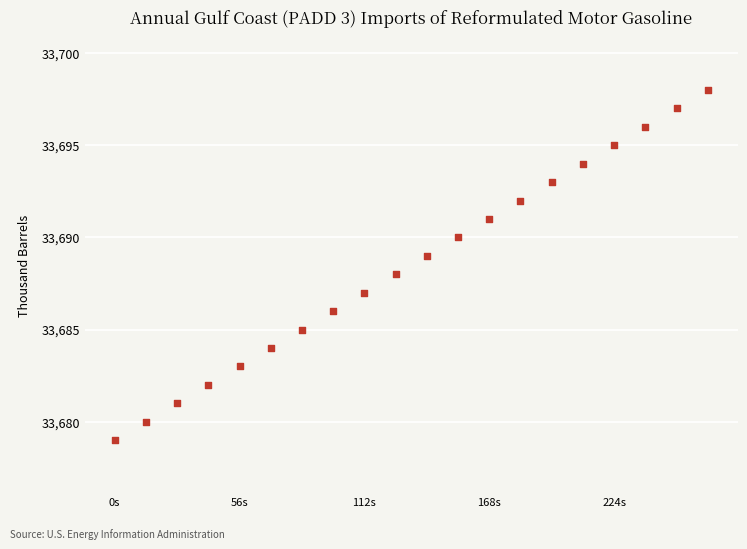

What is the range of Y values (max minus min)?

19